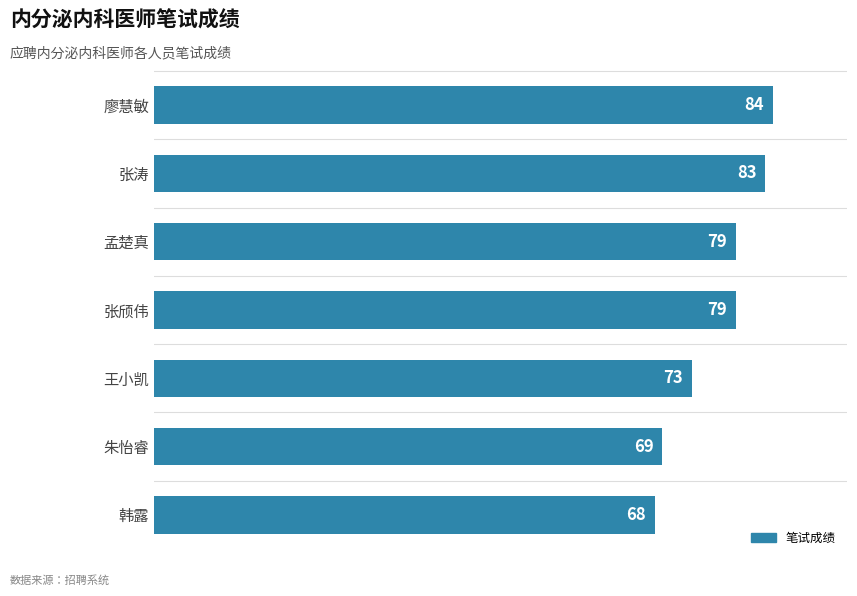

What is the smallest value displayed?

68